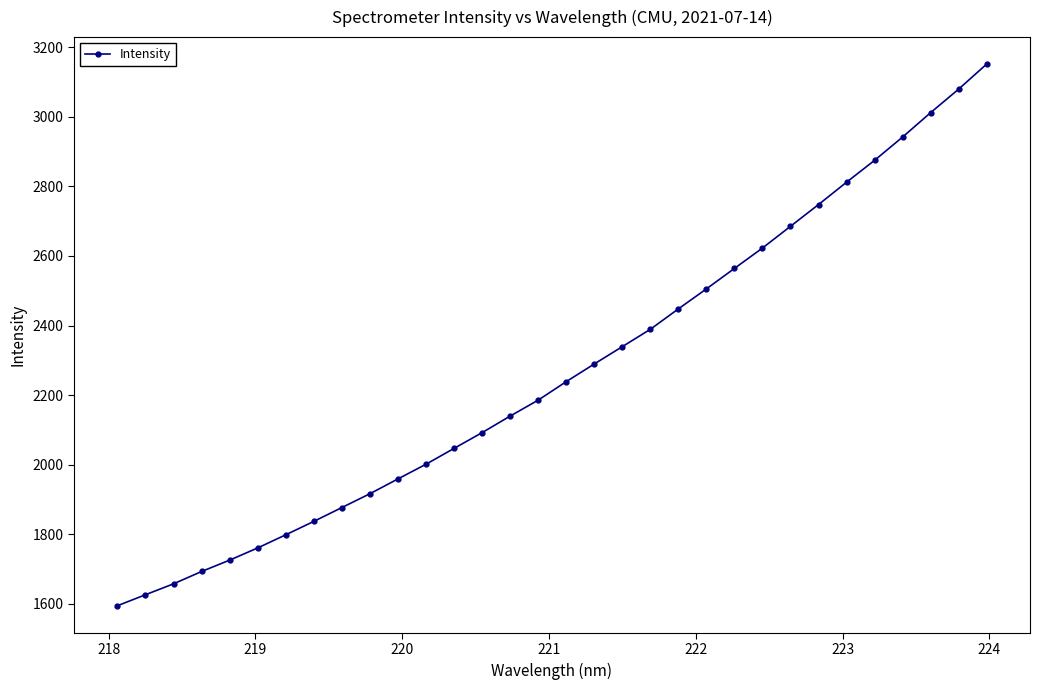

What is the sum of all values?

72609.6